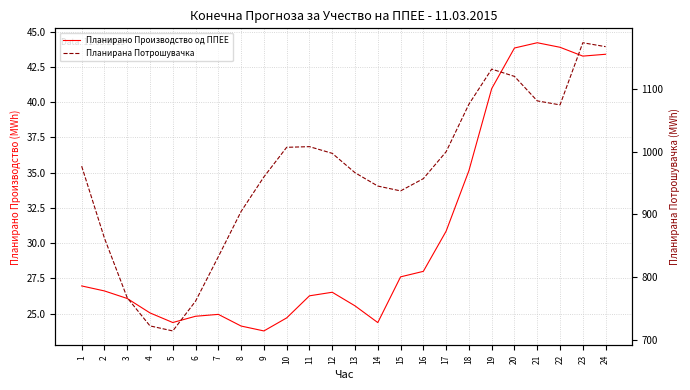

Which series has the widest spread of values?

Планирана Потрошувачка